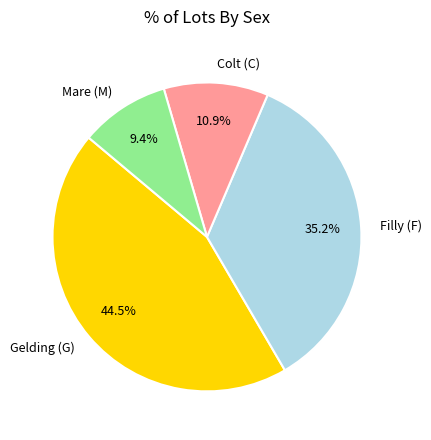

Which has a higher value, Mare (M) or Colt (C)?

Colt (C)